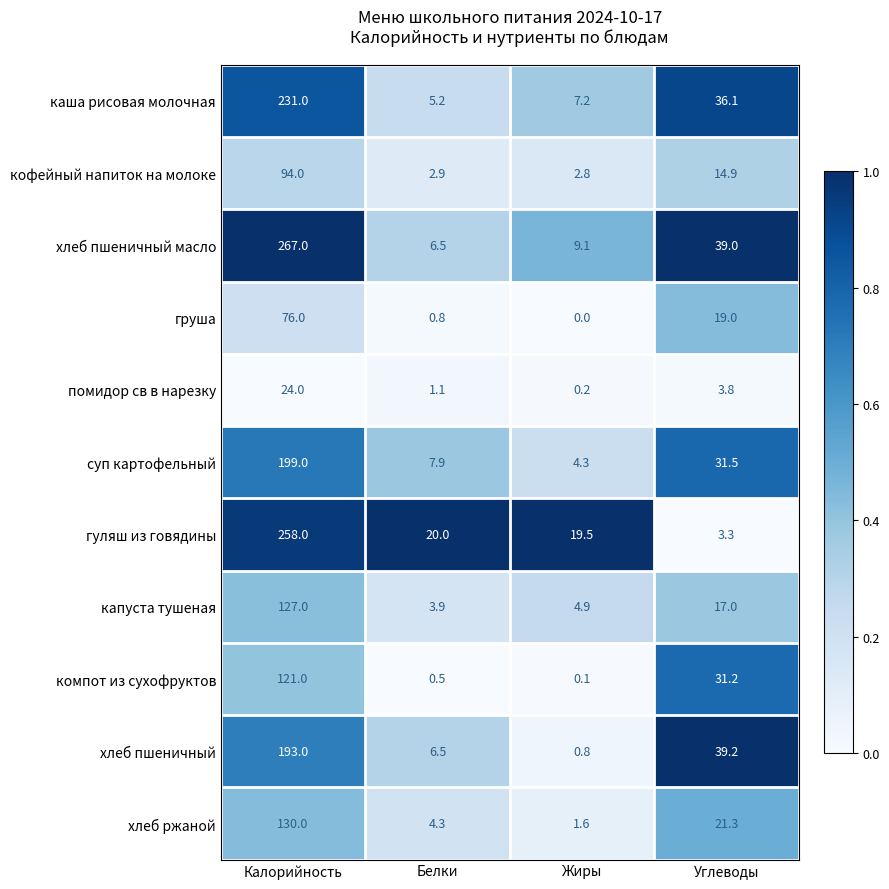

Which series has the widest spread of values?

хлеб пшеничный масло